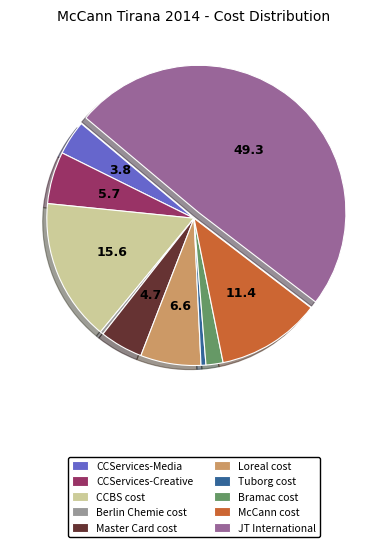

How many slices are in this pie chart?

10